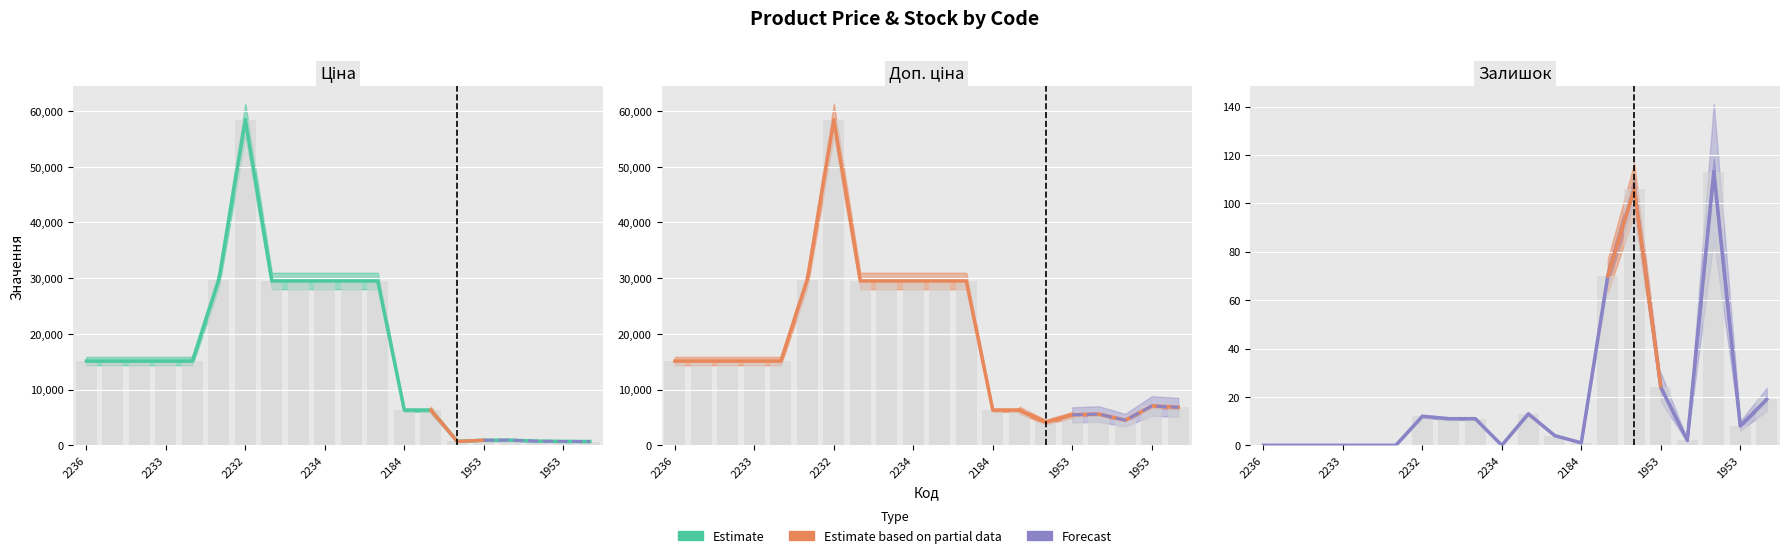

Which series has the largest total across all categories?

Доп. ціна